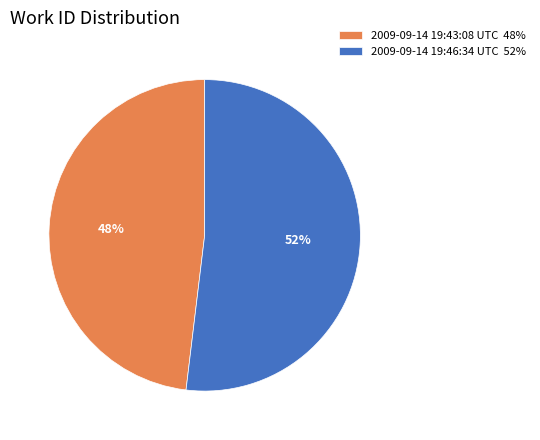

Does 2009-09-14 19:46:34 UTC account for over 50% of the chart?

Yes